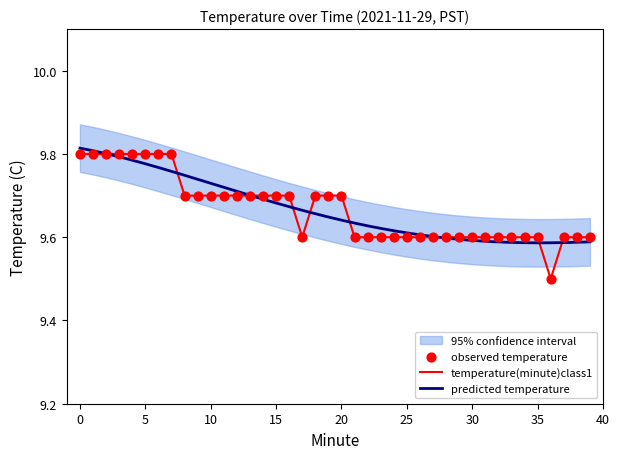

What is the ratio of the value at 1 to the value at 39?

1.0